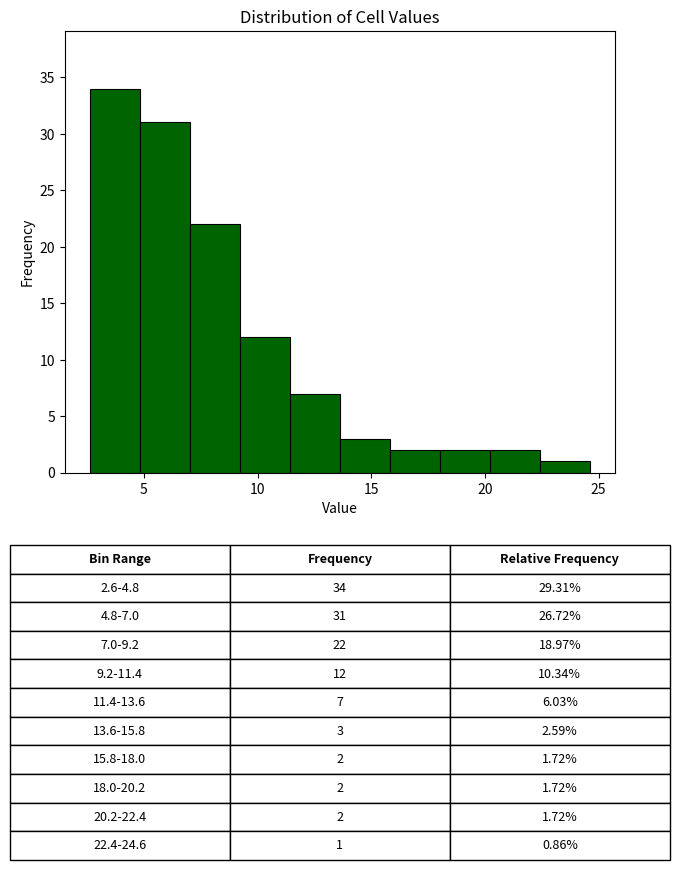

Which range on the x-axis has the tallest bar?

2.5 to 5.0